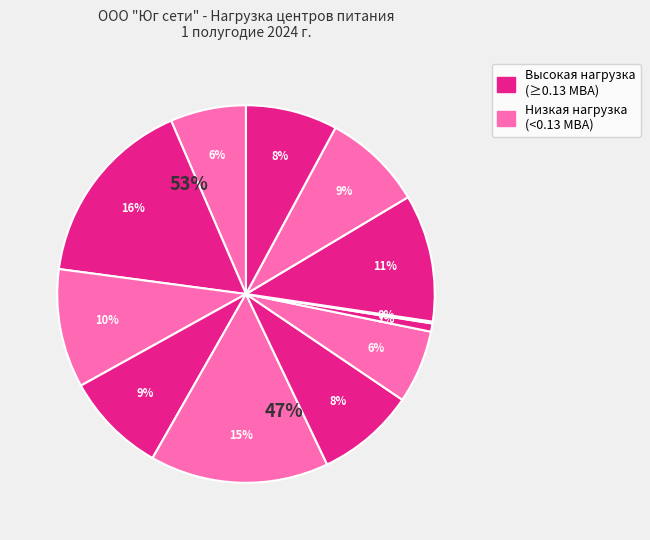

The ТП-6 slice represents 9% of the pie. True or false?

True